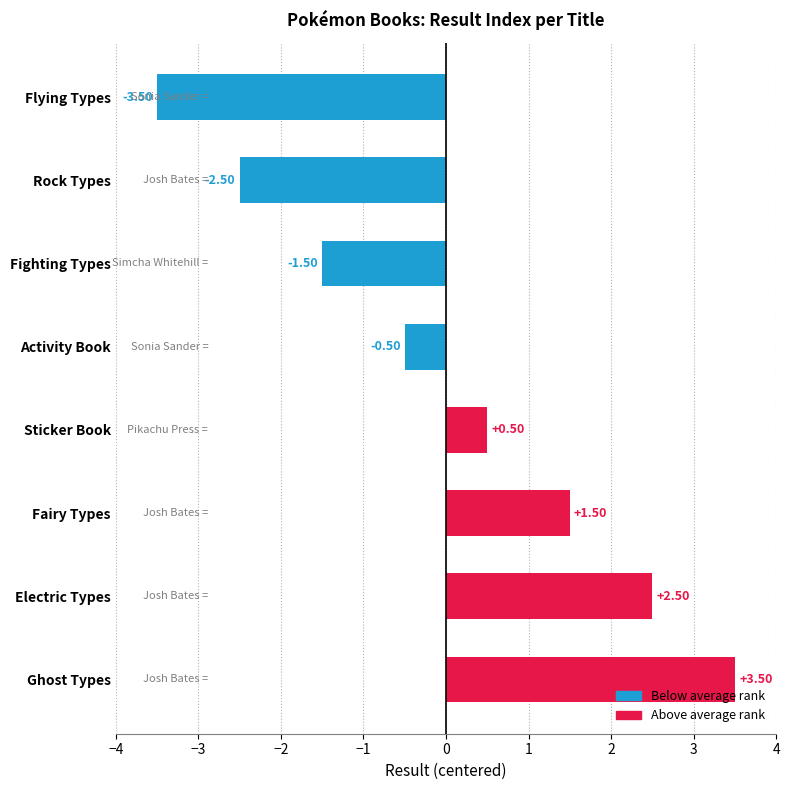

What is the label of the 5th bar from the bottom?

Activity Book